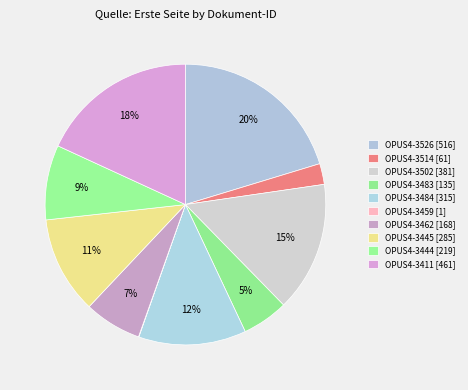

Rank the categories by value from lowest to highest.

OPUS4-3459, OPUS4-3514, OPUS4-3483, OPUS4-3462, OPUS4-3444, OPUS4-3445, OPUS4-3484, OPUS4-3502, OPUS4-3411, OPUS4-3526